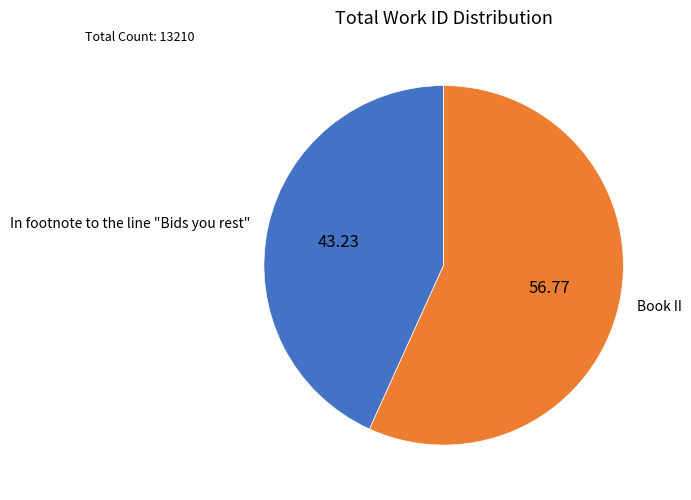

Which slice is the largest?

Book II